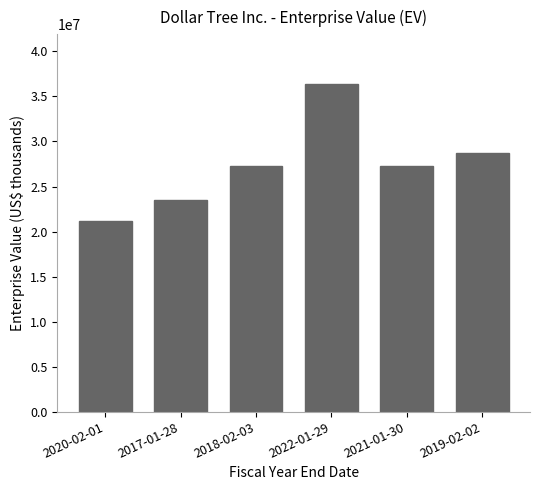

What is the approximate value at 2017-01-28?

23540007